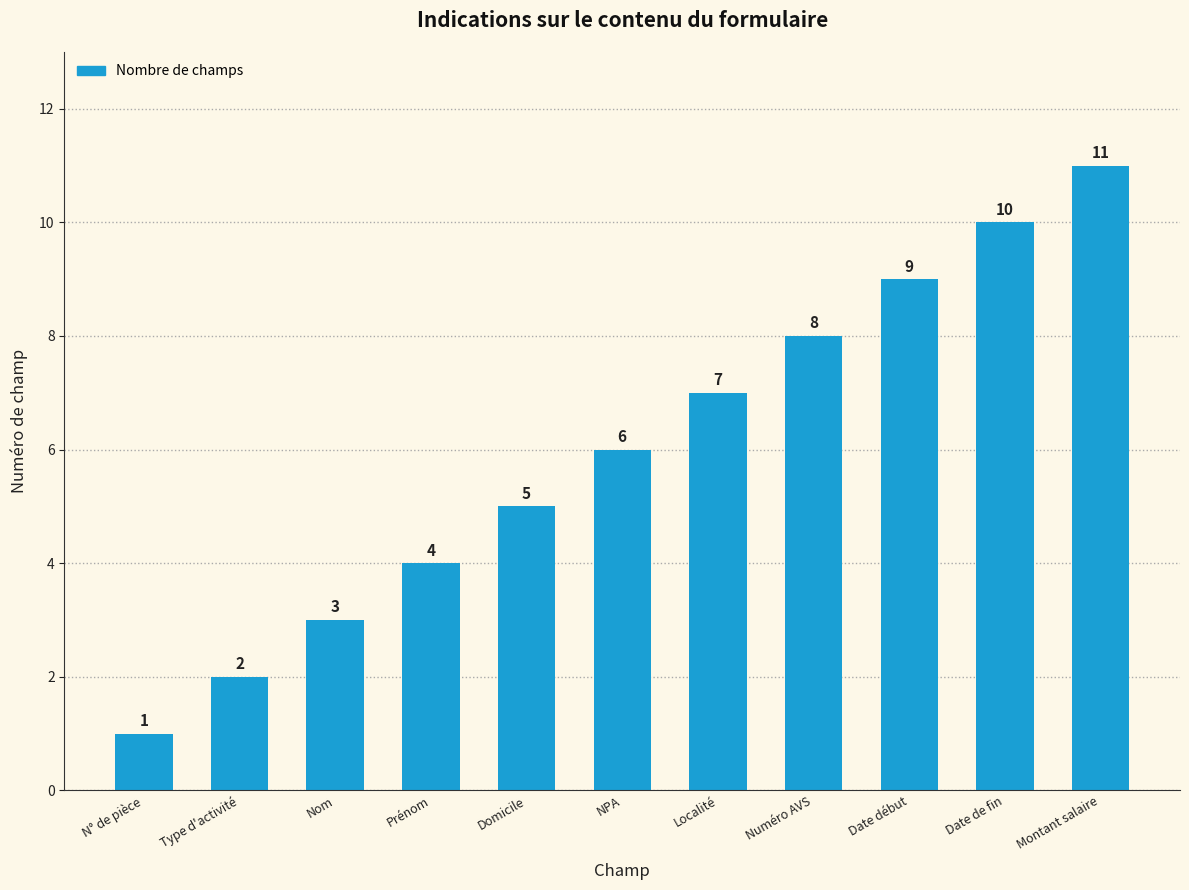

Which label corresponds to the smallest value in the chart?

N° de pièce